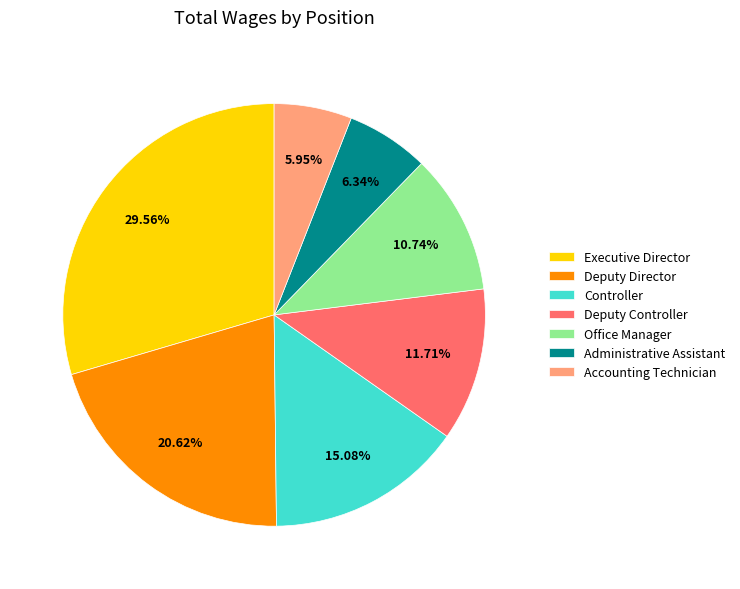

To the nearest percent, what portion does Controller represent?

15%